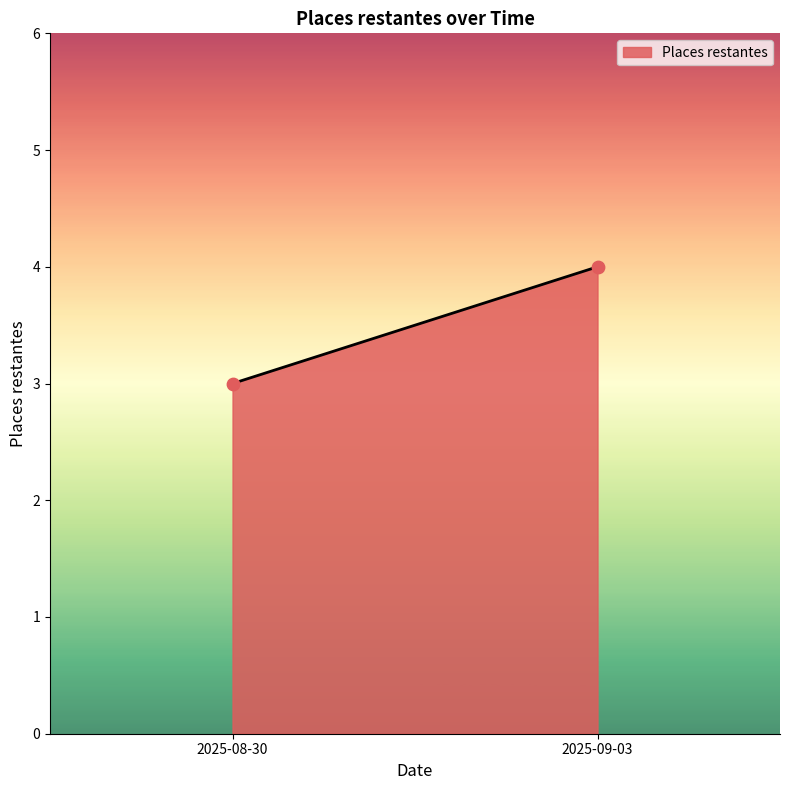

What is the average Y value?

4